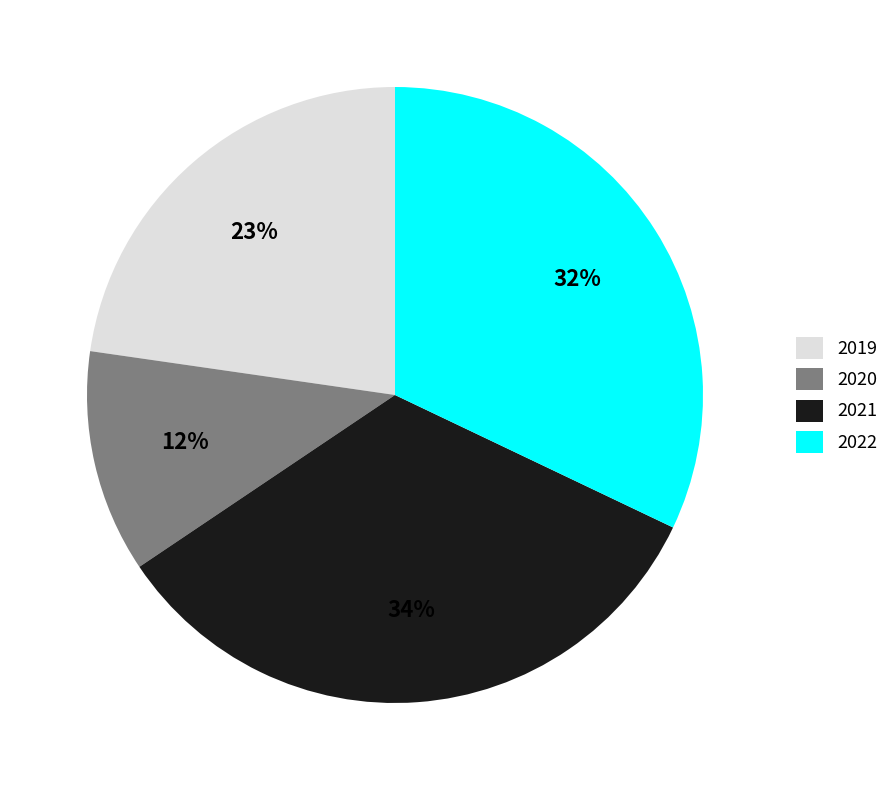

To the nearest percent, what percentage of the pie is 2019?

23%